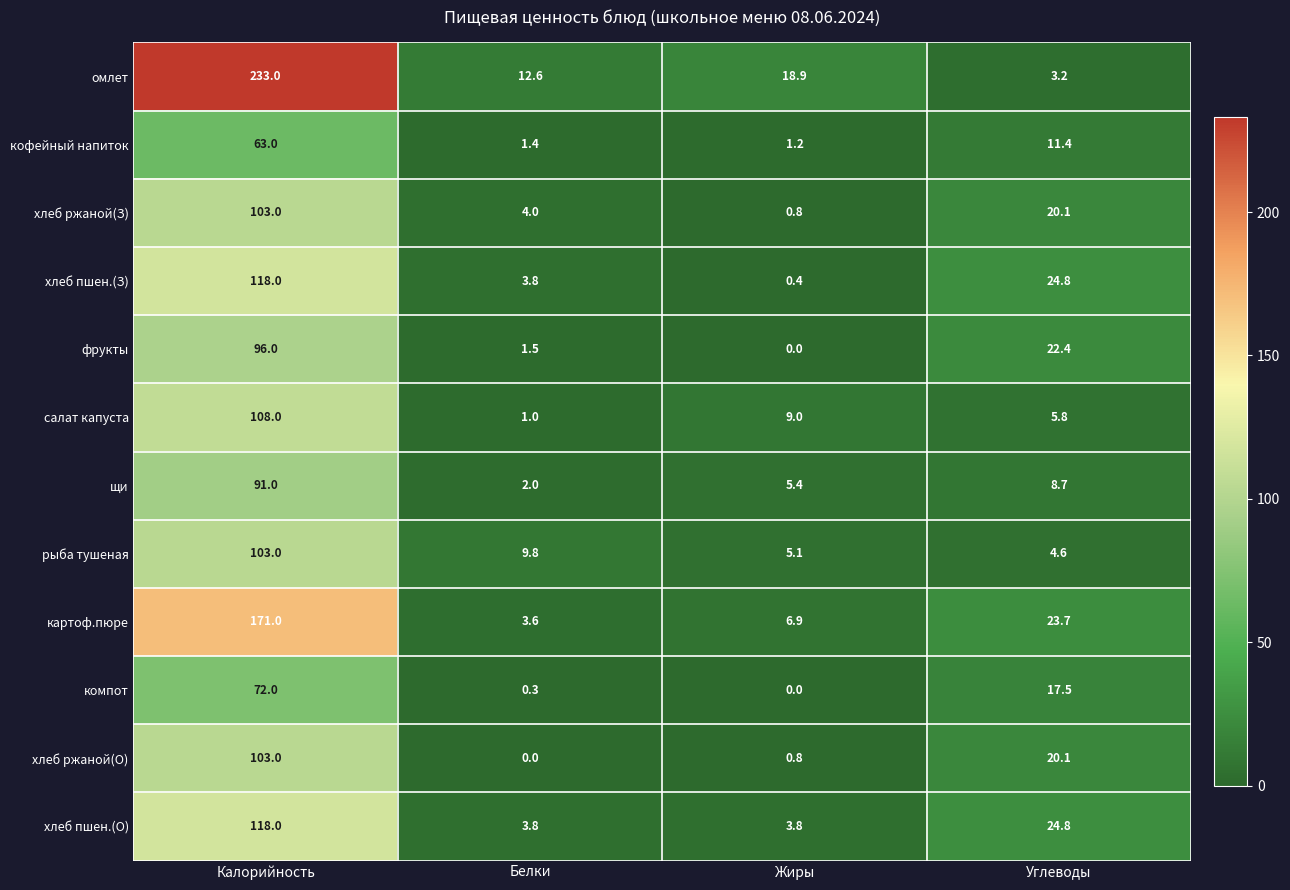

At how many categories does at least one series exceed 216?

1